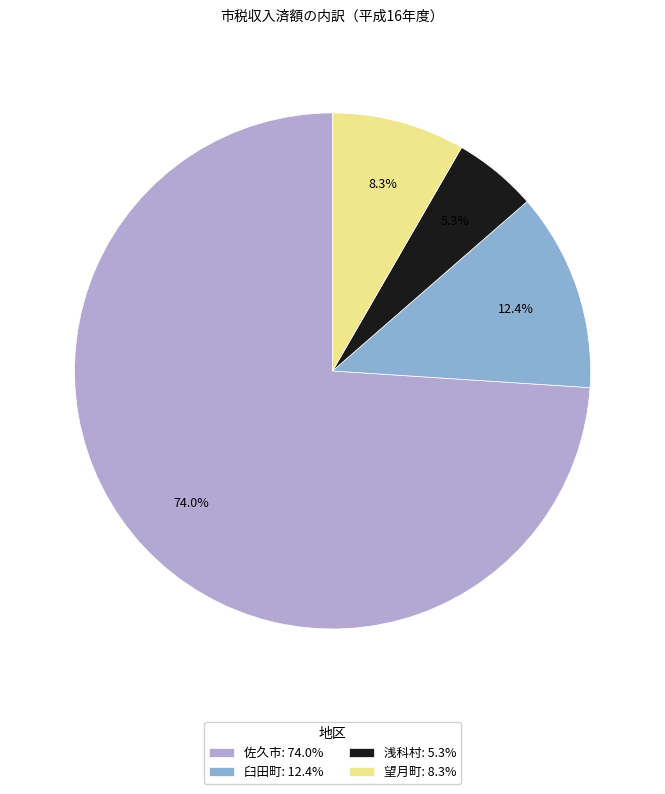

Does 望月町 account for over 50% of the chart?

No